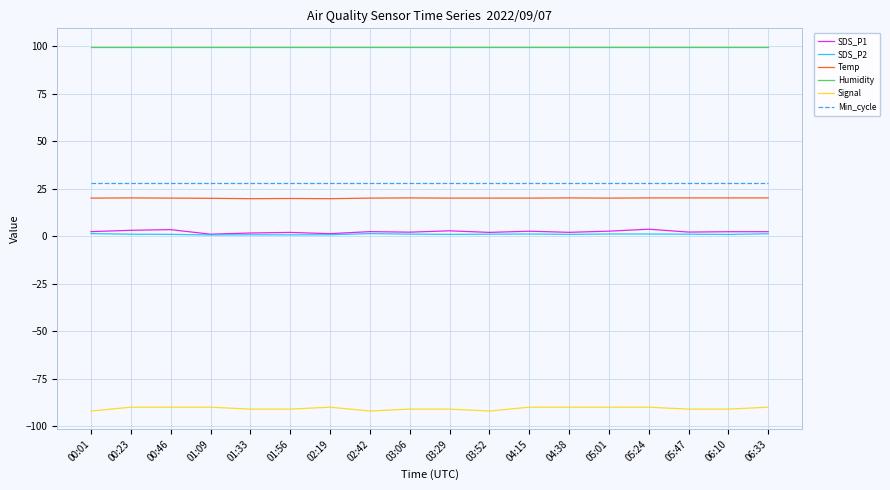

What is the smallest value displayed?

-92.0